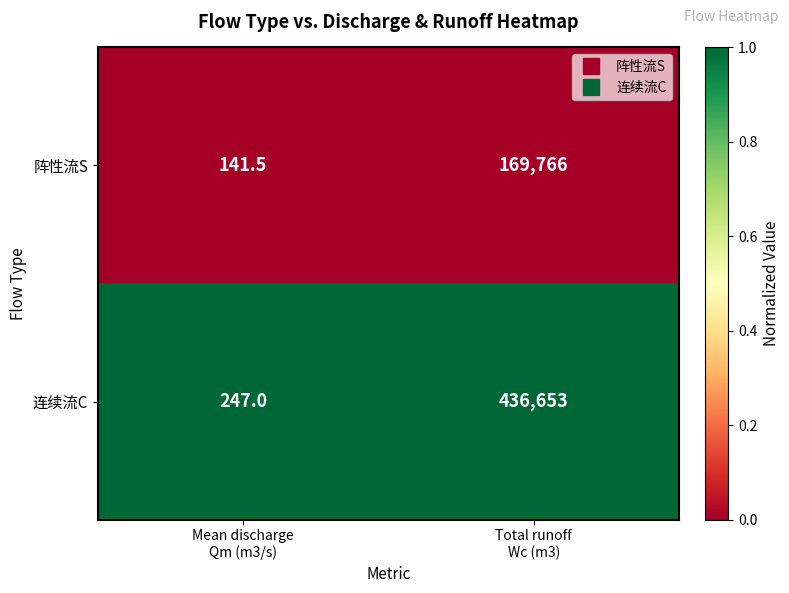

What is the smallest value displayed?

141.5